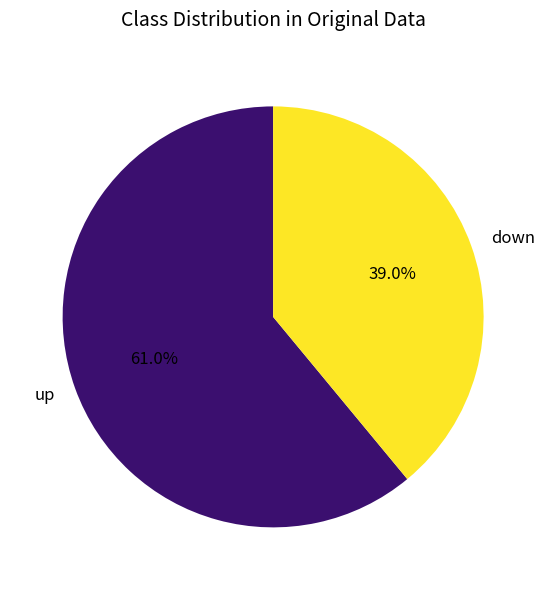

To the nearest percent, what is the difference between the up and down slice percentages?

22%